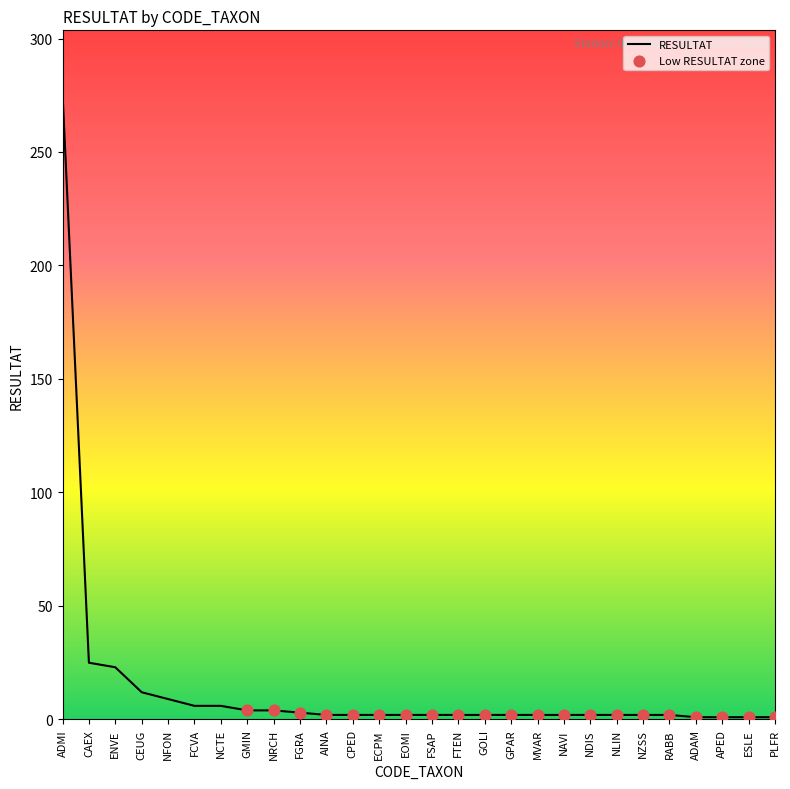

Is it true that the value at ENVE is 39?

False